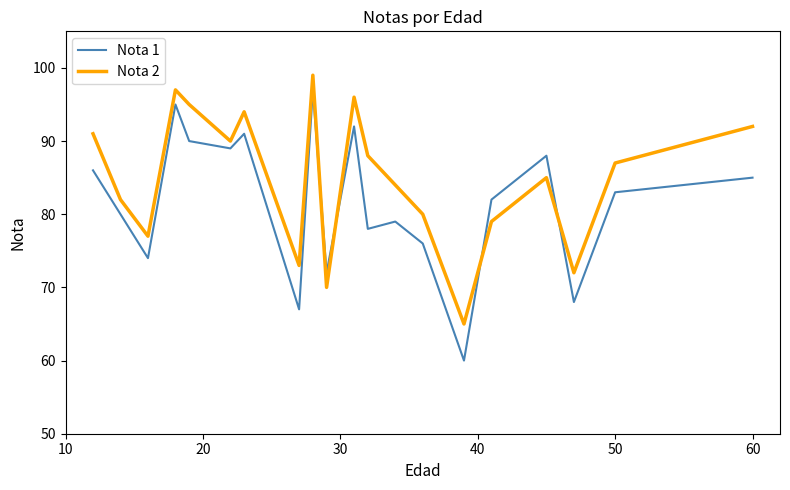

What is the minimum value for Nota 2?

65